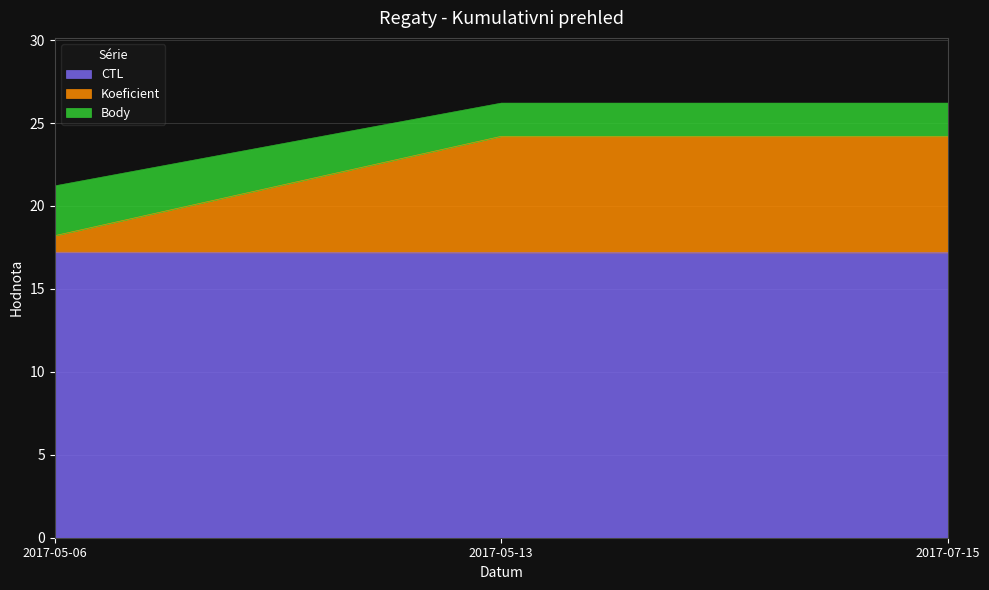

Is it true that Body equals 21.2 at 2017-05-06?

True